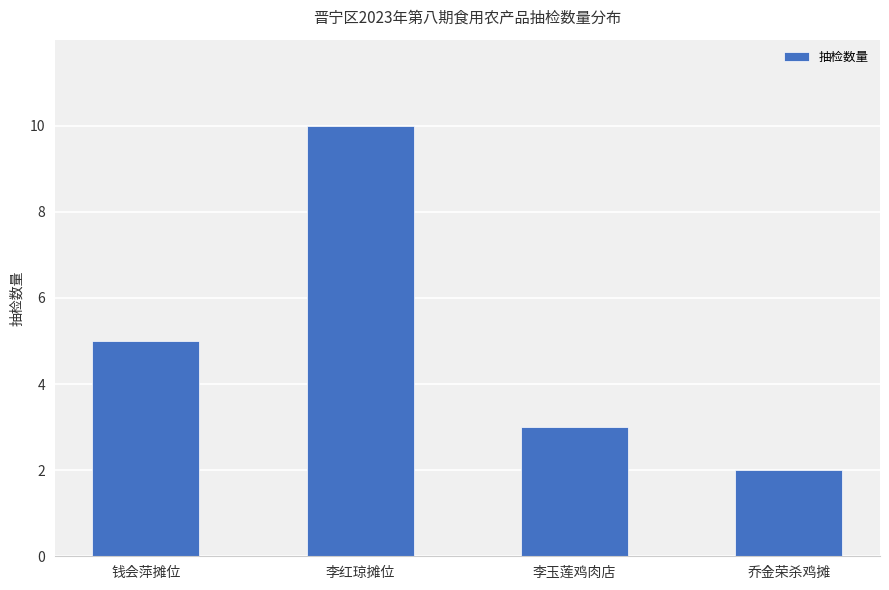

What is the minimum value shown in the chart?

2